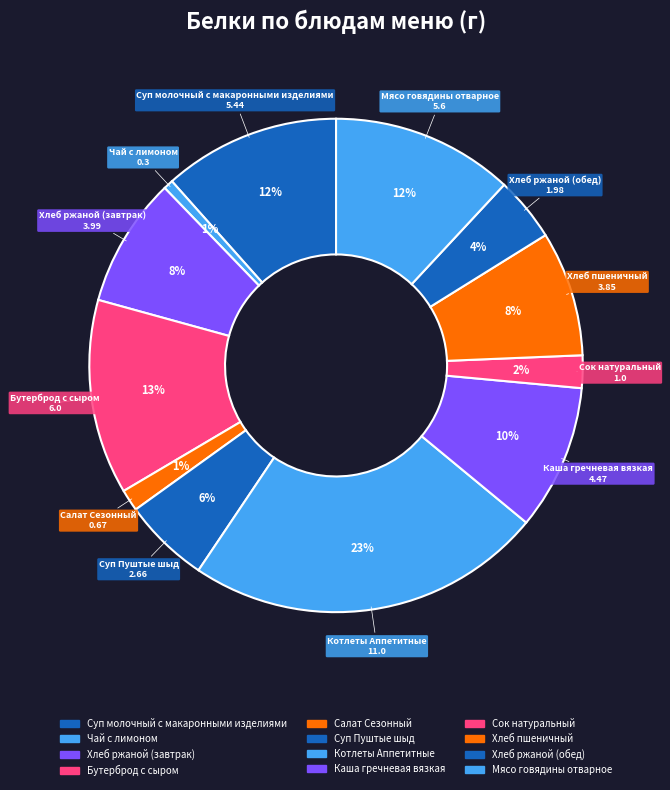

How many segments does this pie chart have?

12